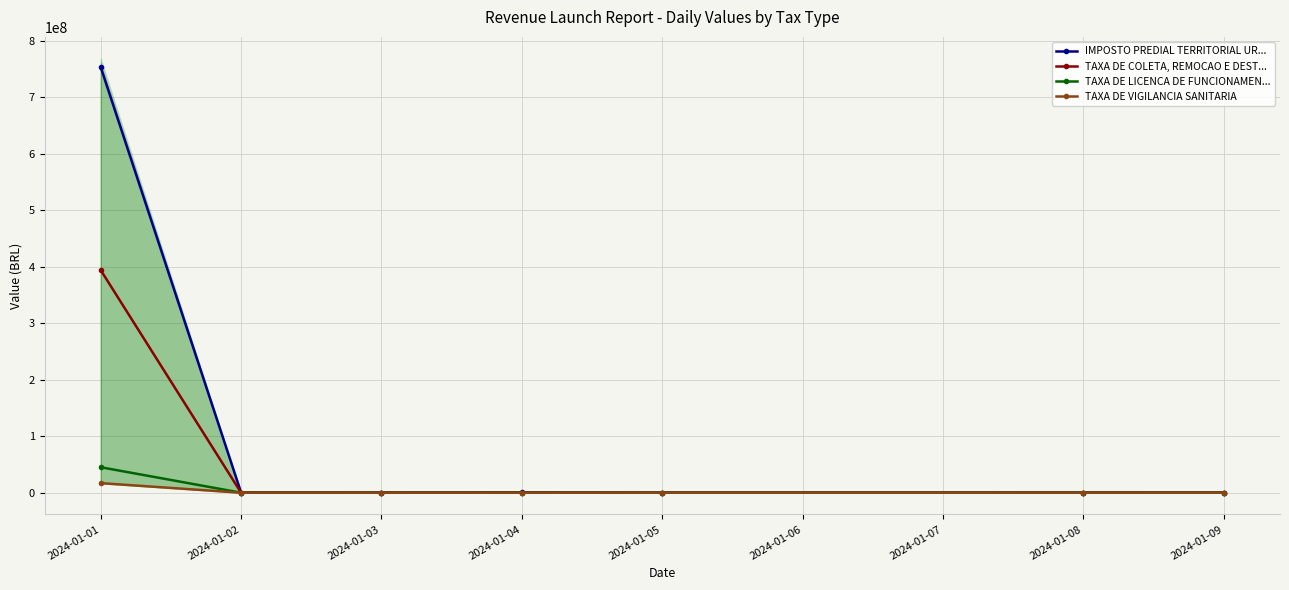

Where do TAXA DE LICENCA DE FUNCIONAMEN... and TAXA DE COLETA, REMOCAO E DEST... first cross each other?

2024-01-04 and 2024-01-05